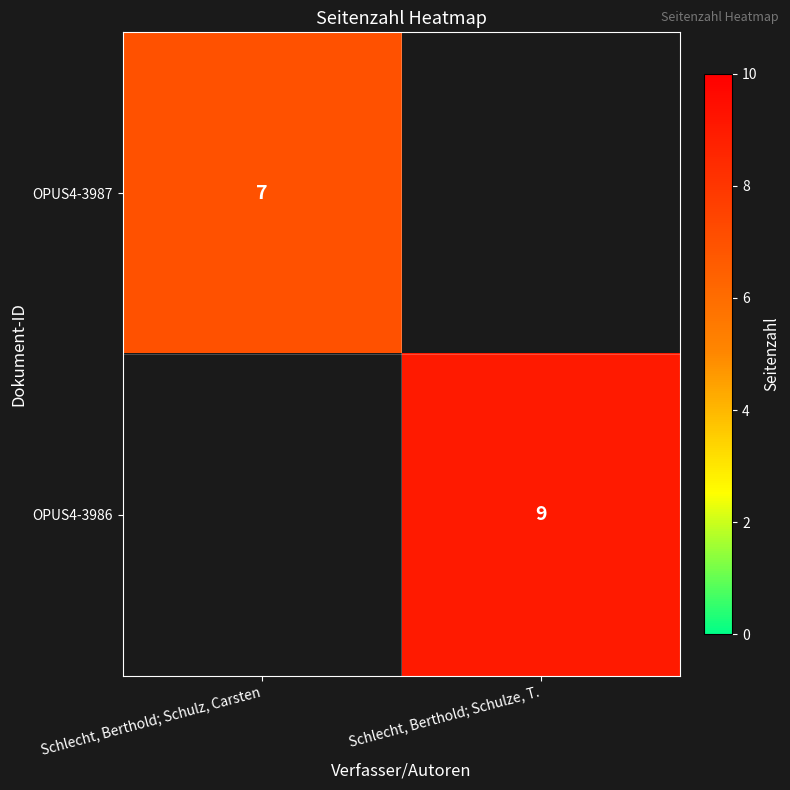

At how many categories does at least one series exceed 8?

1